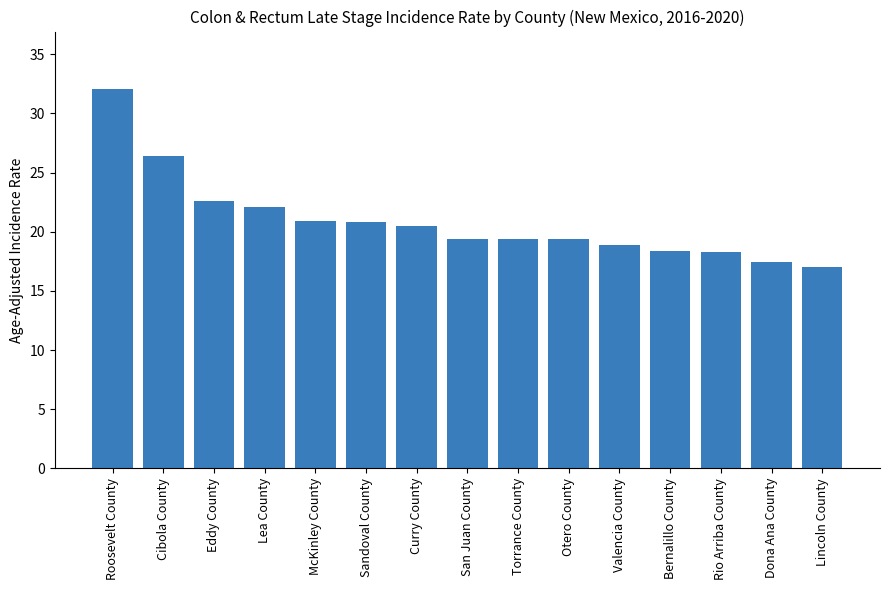

Where does the data first go above 19?

Roosevelt County